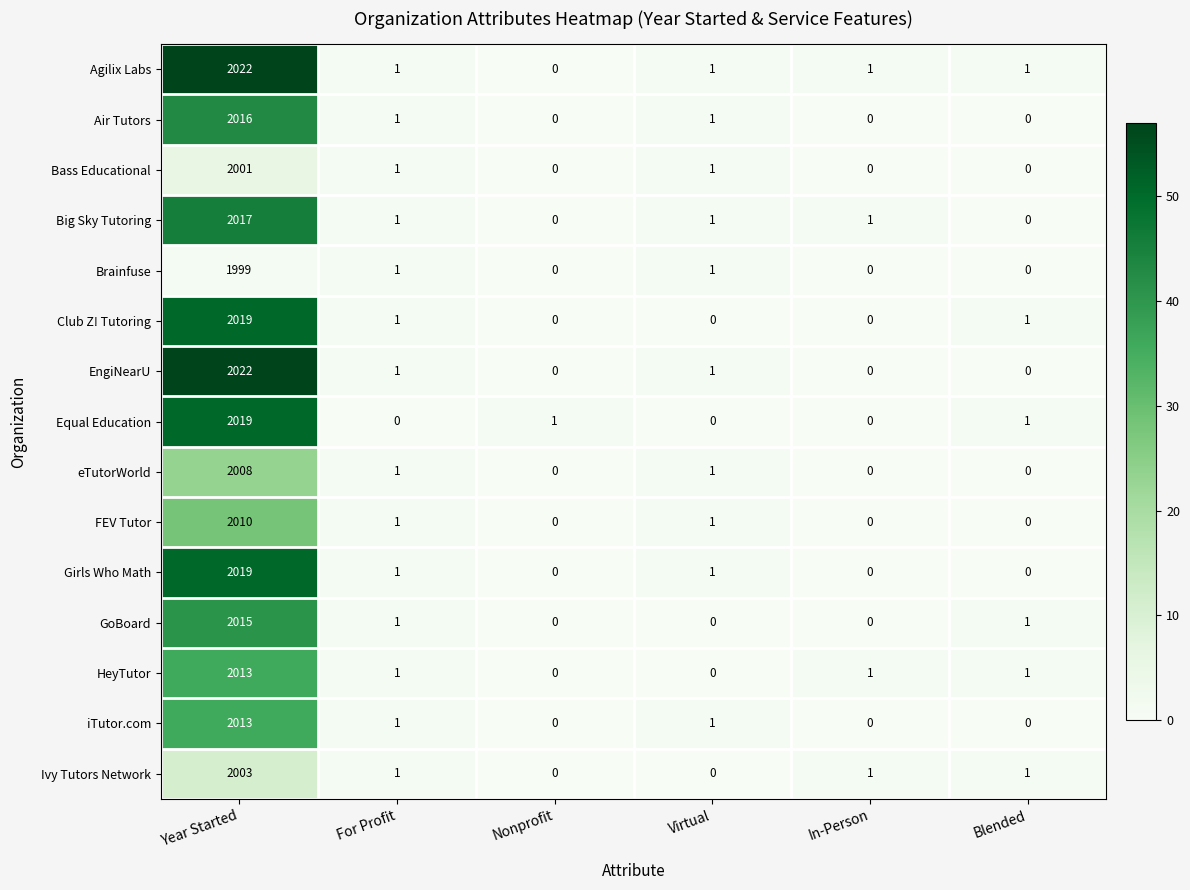

Is it true that eTutorWorld equals 0 at Nonprofit?

True